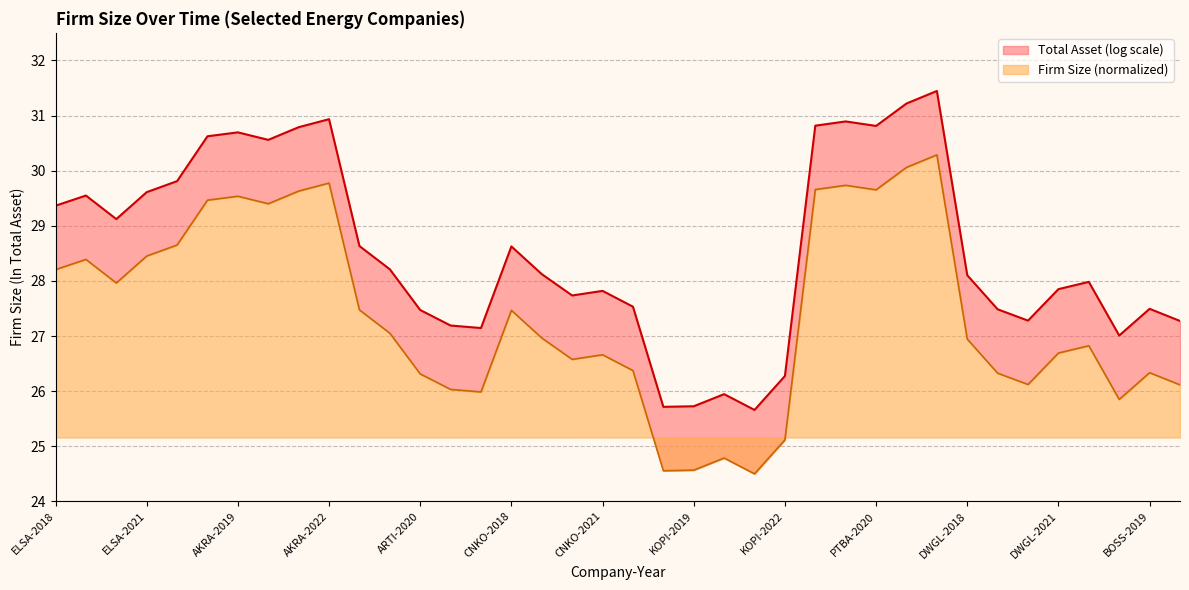

Rank the categories by Firm Size (normalized) value from highest to lowest.

PTBA-2022, PTBA-2021, AKRA-2022, PTBA-2019, PTBA-2018, PTBA-2020, AKRA-2021, AKRA-2019, AKRA-2018, AKRA-2020, ELSA-2022, ELSA-2021, ELSA-2019, ELSA-2018, ELSA-2020, ARTI-2018, CNKO-2018, ARTI-2019, CNKO-2019, DWGL-2018, DWGL-2022, DWGL-2021, CNKO-2021, CNKO-2020, CNKO-2022, BOSS-2019, DWGL-2019, ARTI-2020, DWGL-2020, BOSS-2020, ARTI-2021, ARTI-2022, BOSS-2018, KOPI-2022, KOPI-2020, KOPI-2019, KOPI-2018, KOPI-2021